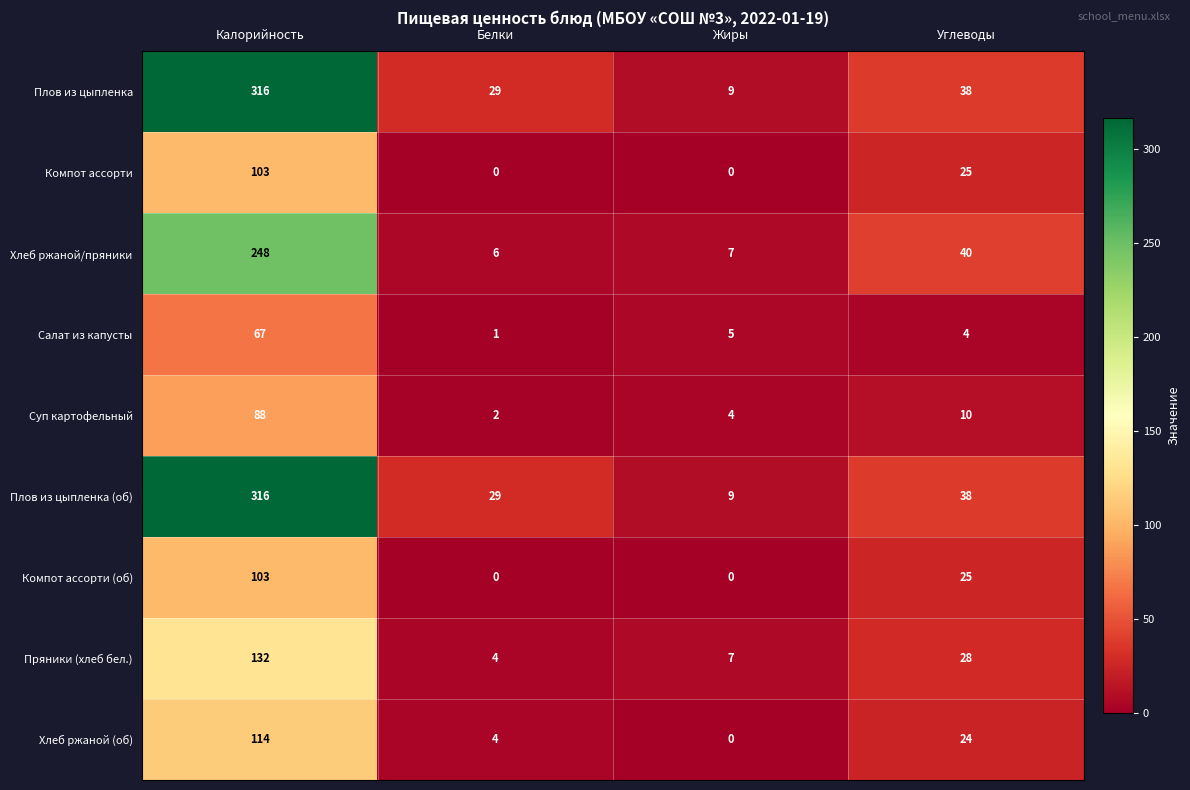

What is the sum of all Плов из цыпленка (об) values?

392